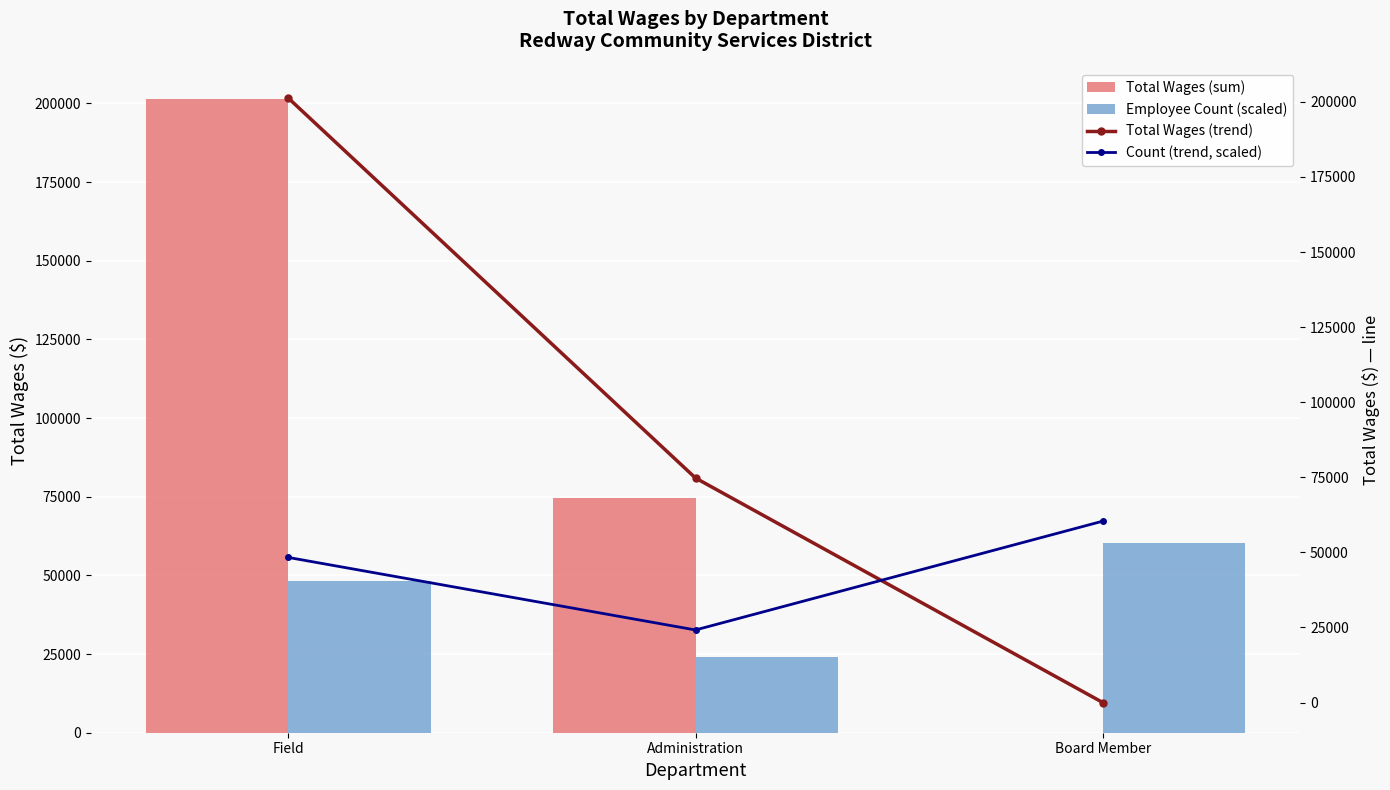

What is the total value across all series at Board Member?

120754.8